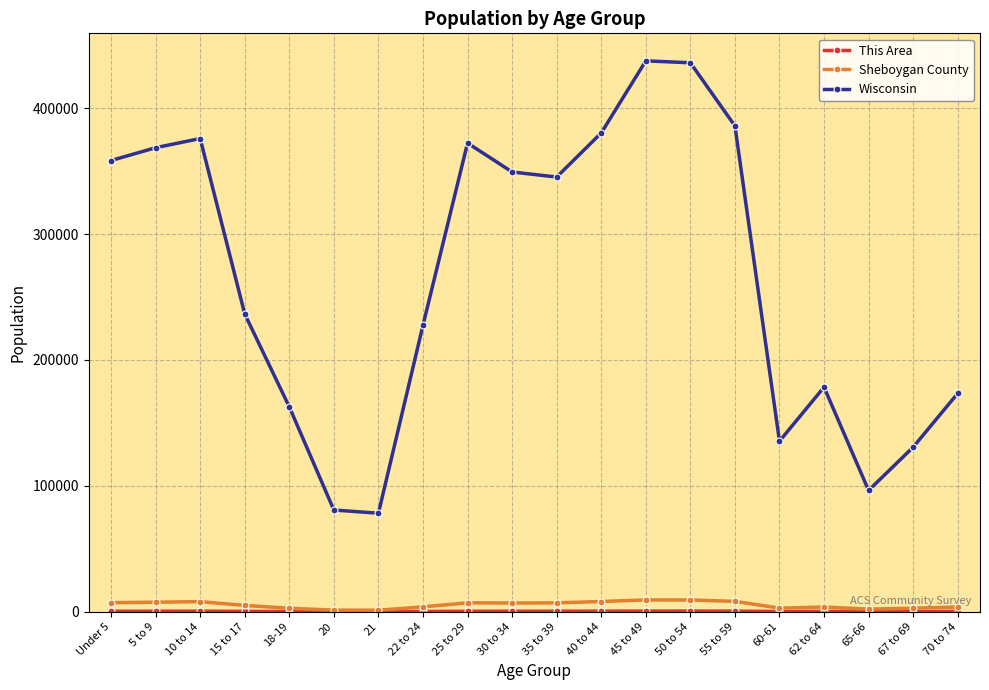

Which series changed the most between 20 and 40 to 44?

Wisconsin